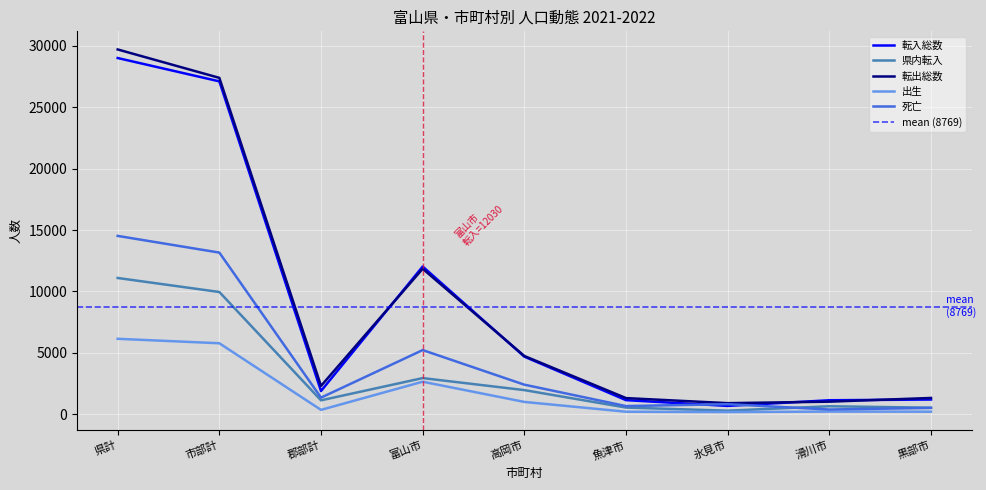

Is the value of 県内転入 at 市部計 greater than the value of 転入総数 at 市部計?

No